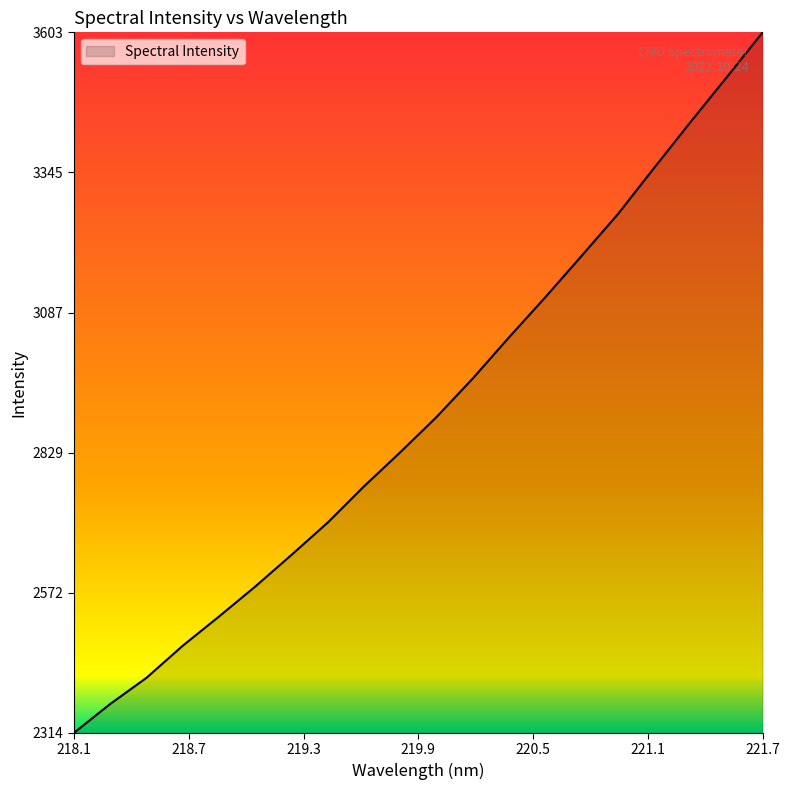

What is the smallest value displayed?

2314.6